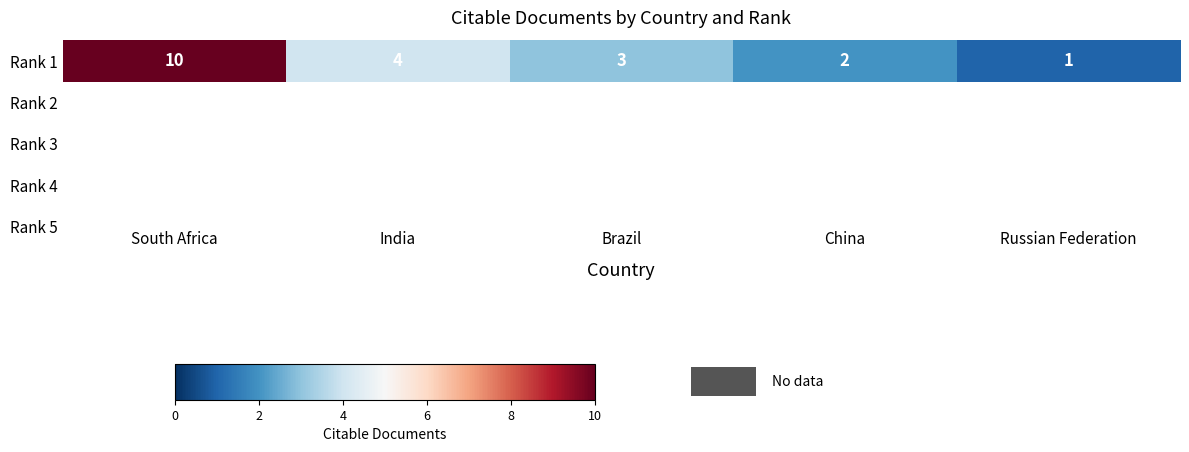

Which has a higher value, India or South Africa?

South Africa